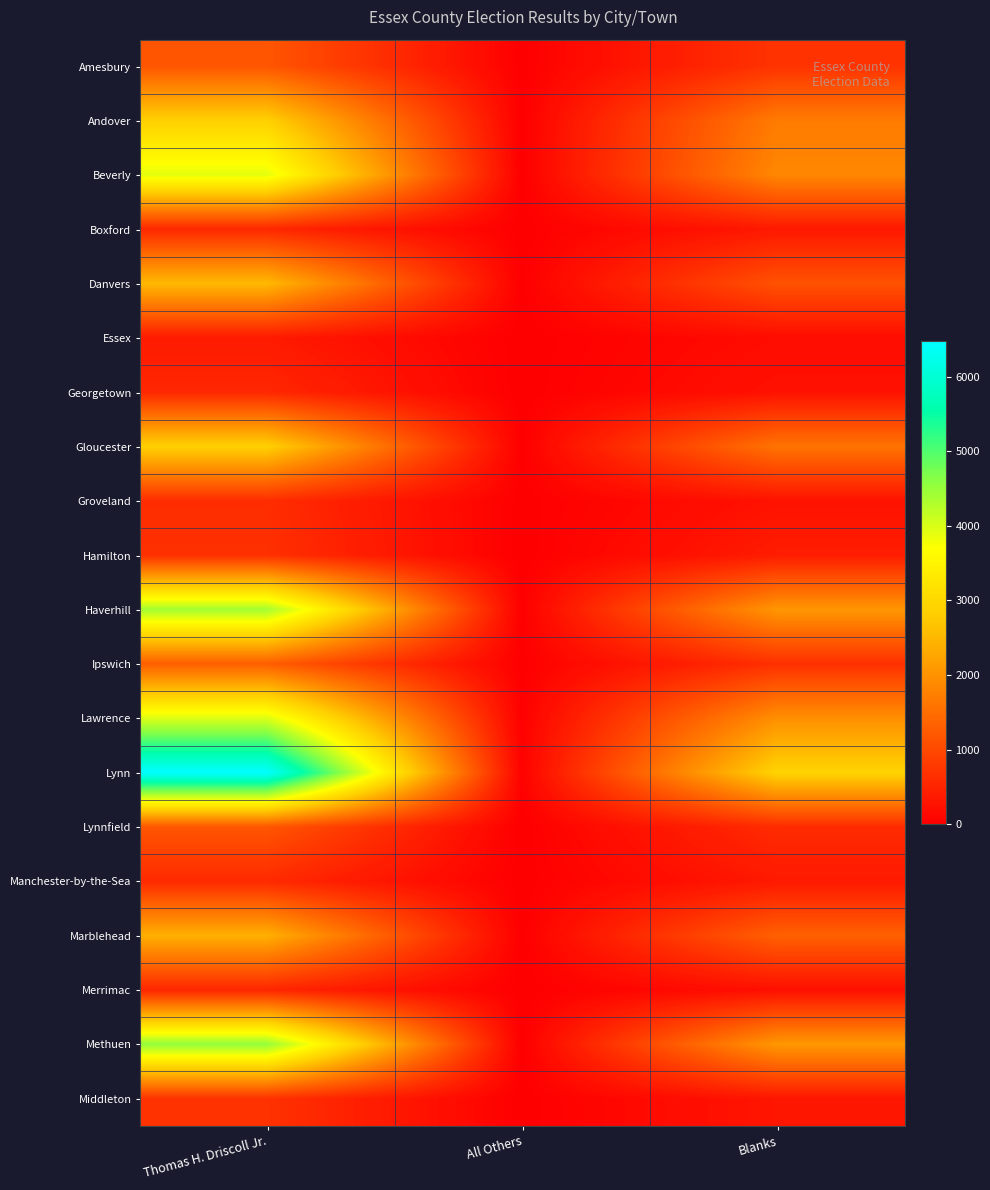

What is the difference between the highest and lowest values at All Others?

42